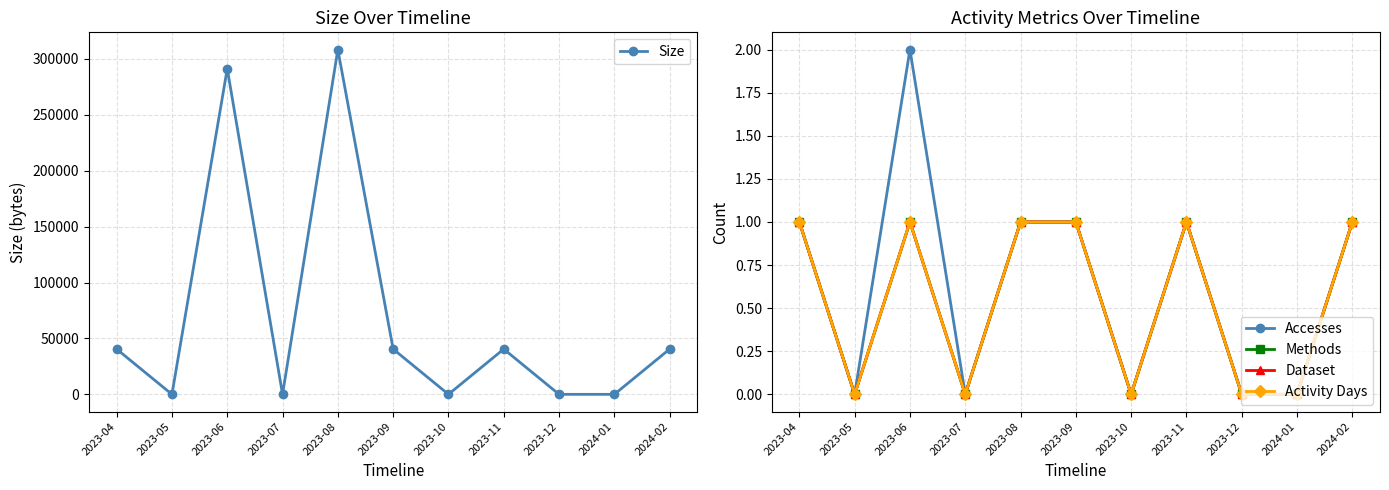

Is it true that Dataset equals 0 at 2024-02?

False